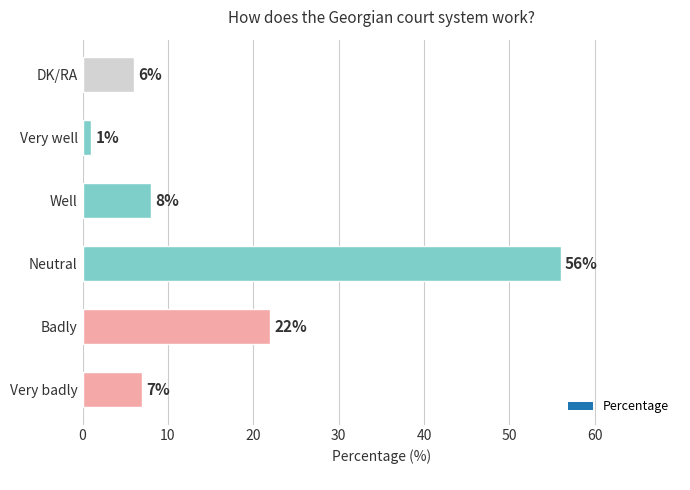

Reading top to bottom, transcribe all the data shown in this chart.

DK/RA=6	Very well=1	Well=8	Neutral=56	Badly=22	Very badly=7